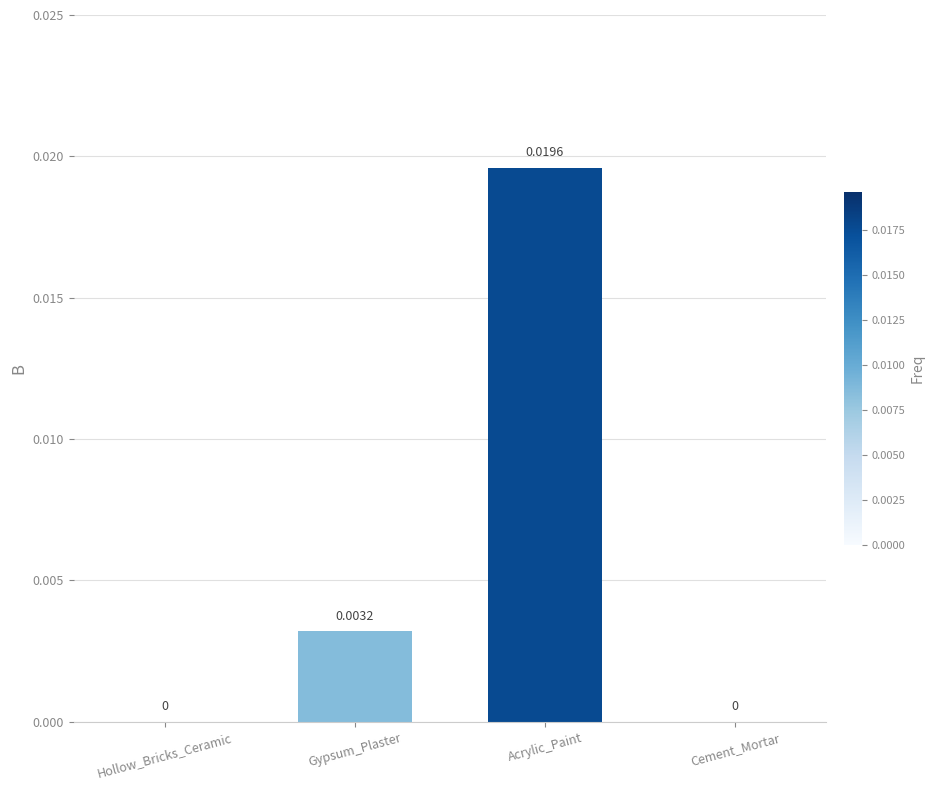

Which label corresponds to the largest value in the chart?

Acrylic_Paint